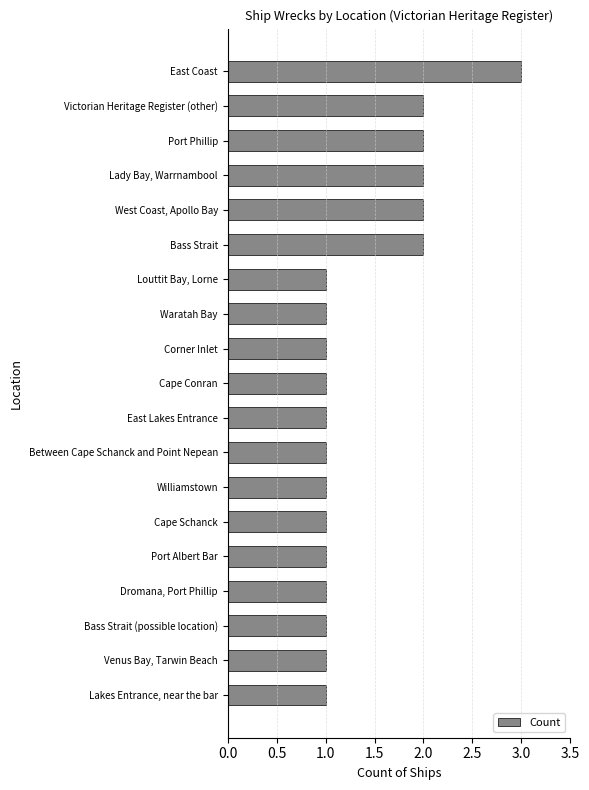

What is the change in value from East Lakes Entrance to Bass Strait?

+1